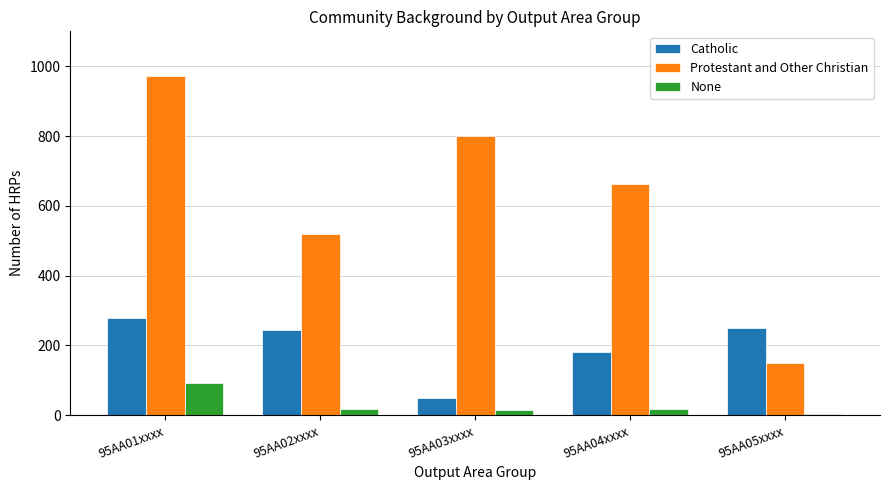

What is the difference between the maximum and minimum values in the None series?

88